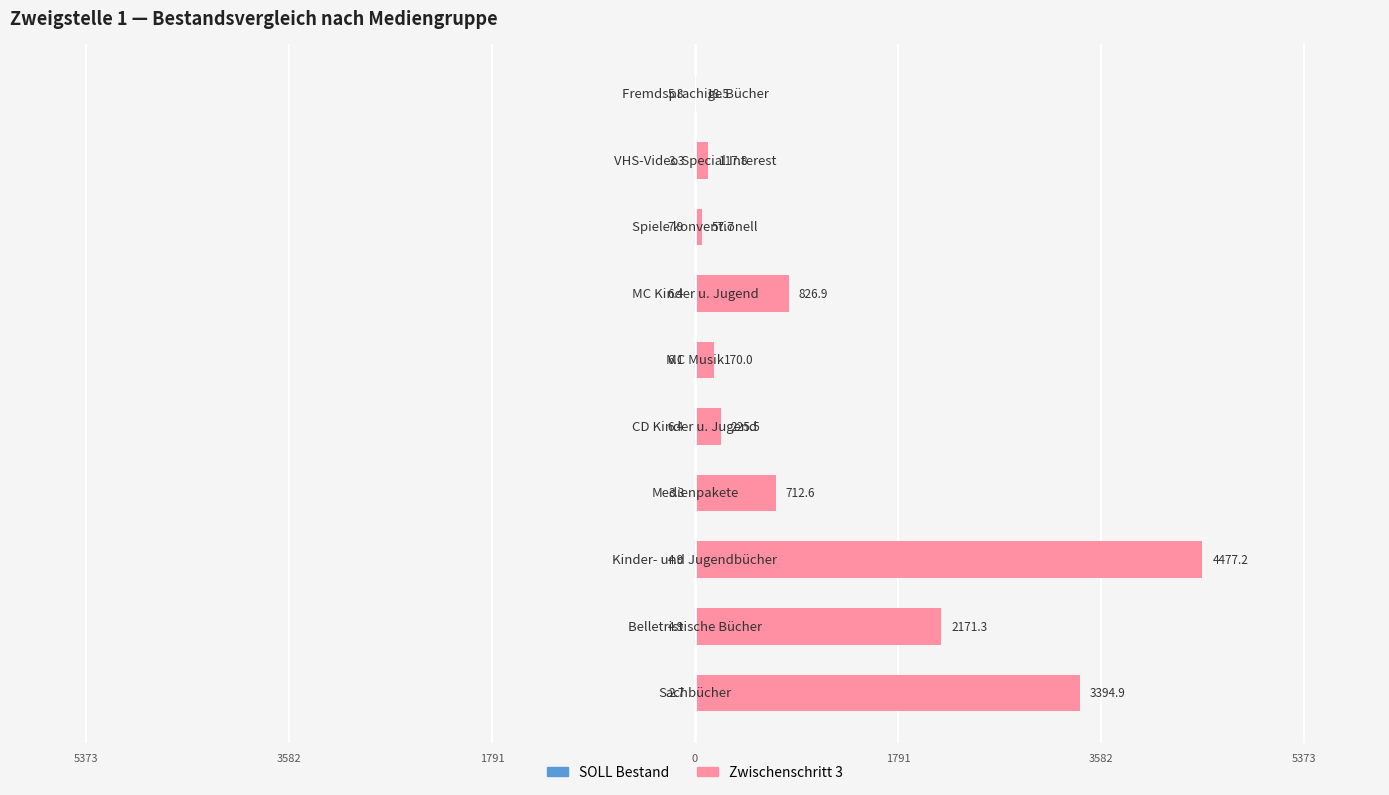

Between 3582 and 9, which series saw the biggest shift?

Zwischenschritt 3